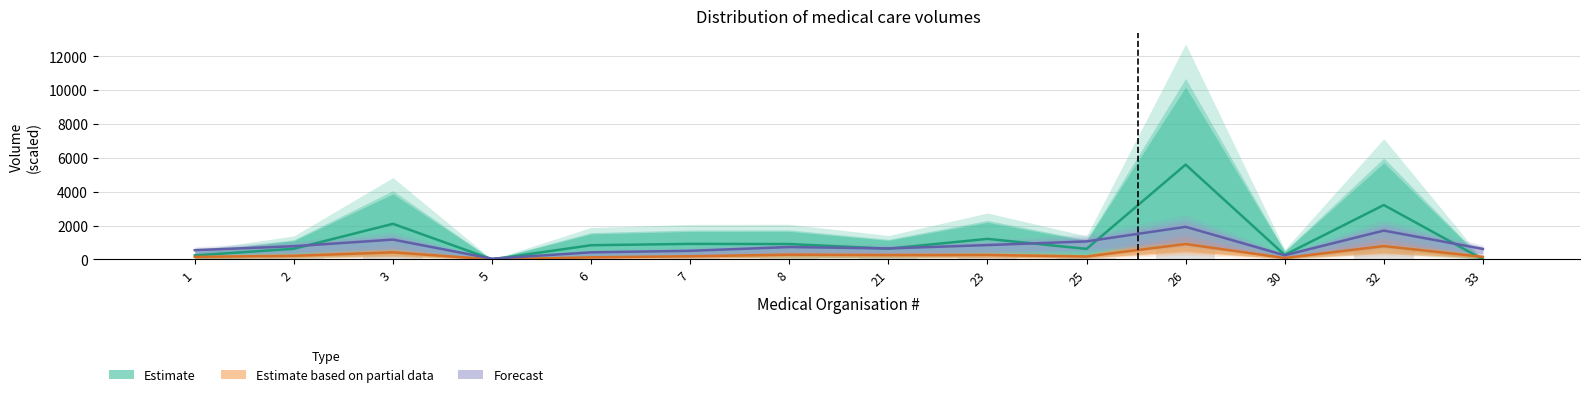

At how many categories does at least one series exceed 169?

13